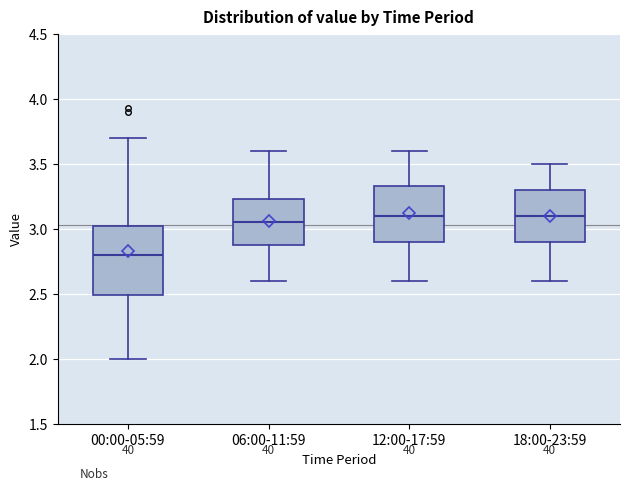

Where is the lower edge of the box for 00:00-05:59 on the y-axis? The values are not printed on the chart, so give them approximately, as read against the axis.

2.50